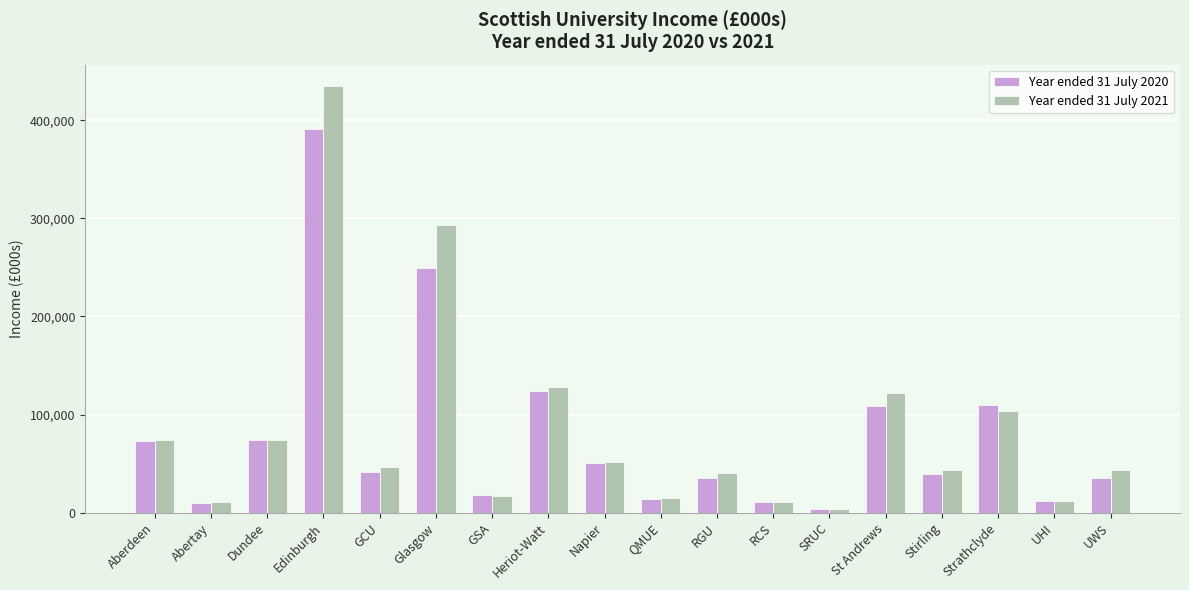

What is the total value across all series at Abertay?

20203